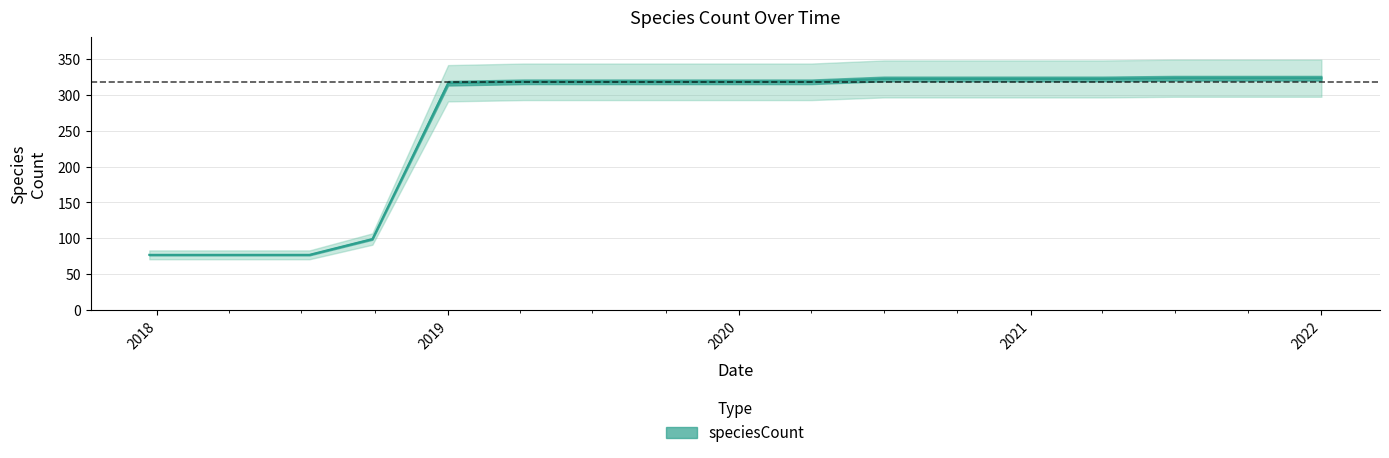

Between 2018-09-28 and 2021-01-01, which is larger?

2021-01-01